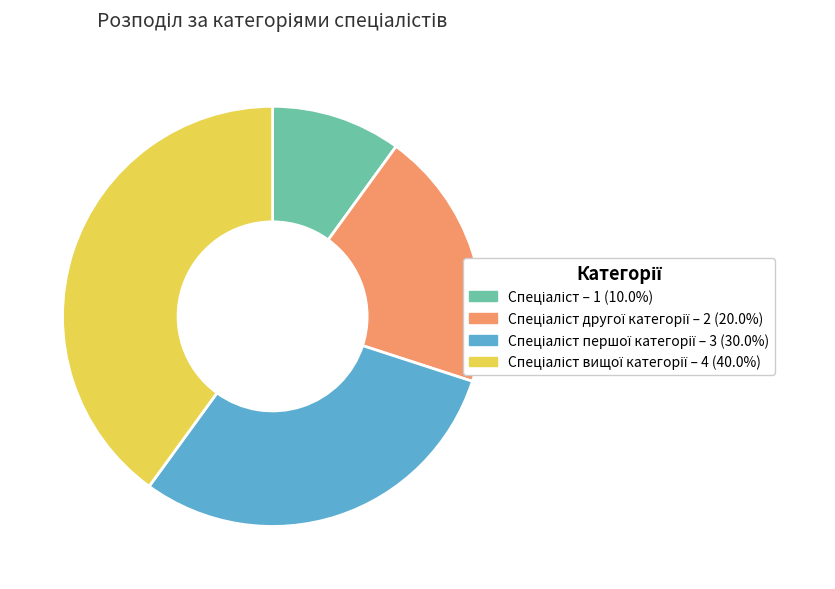

Does any single category account for the majority?

No